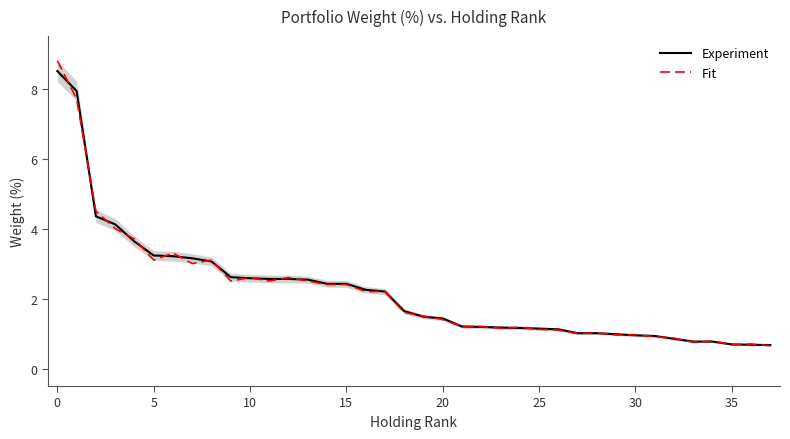

Which series has the largest range (max minus min)?

Fit